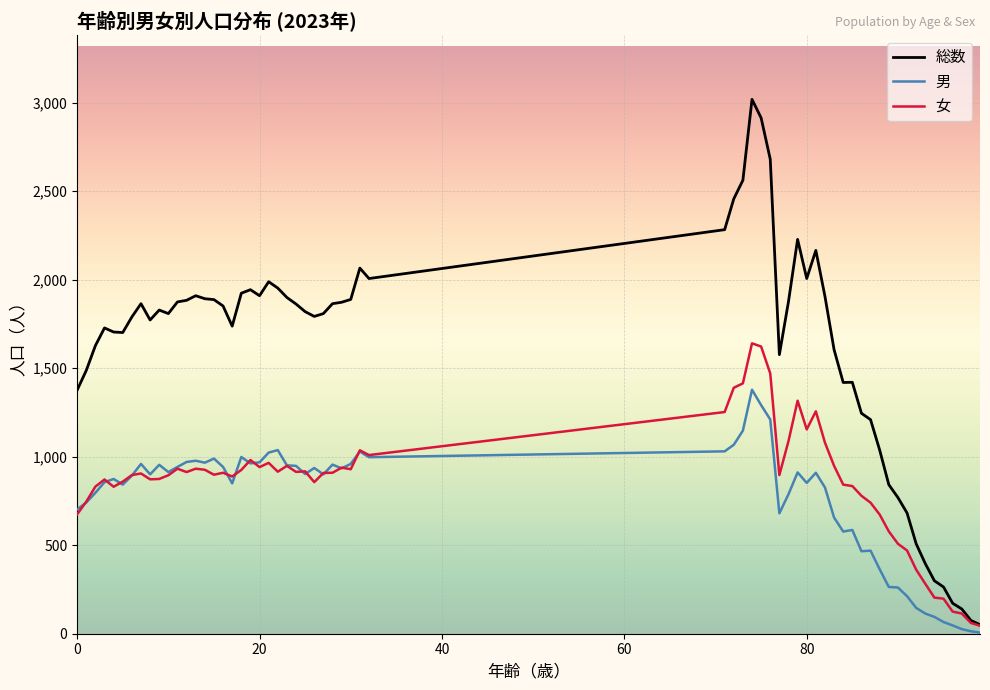

What is the highest value of the 総数 series?

3018